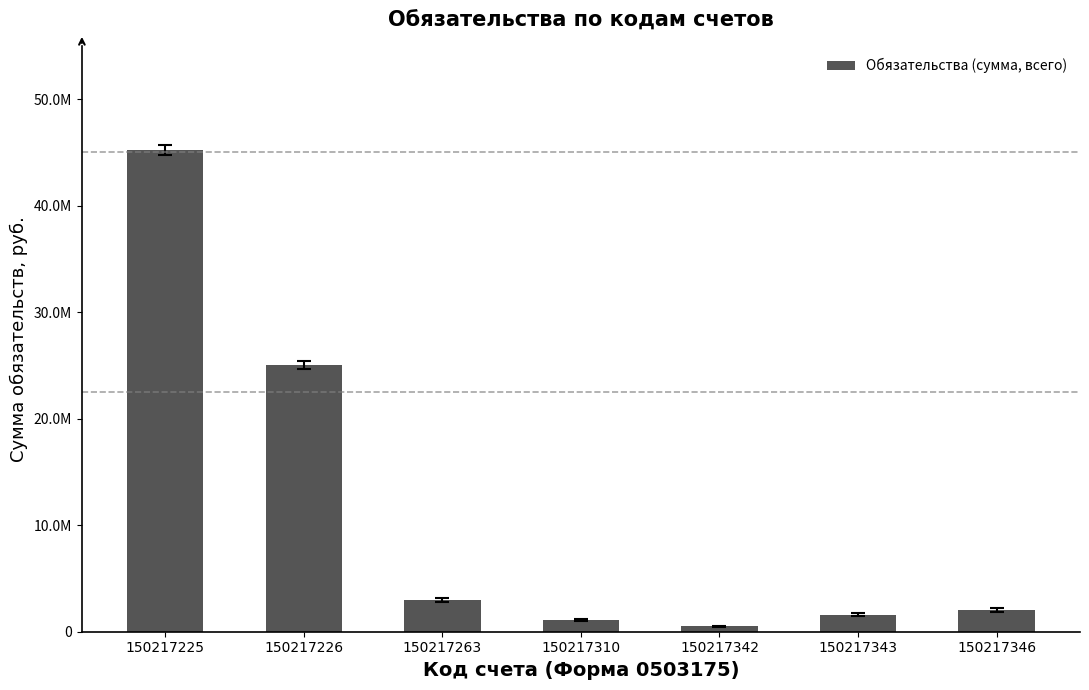

Is it true that the value at 150217342 is 151845.3?

False